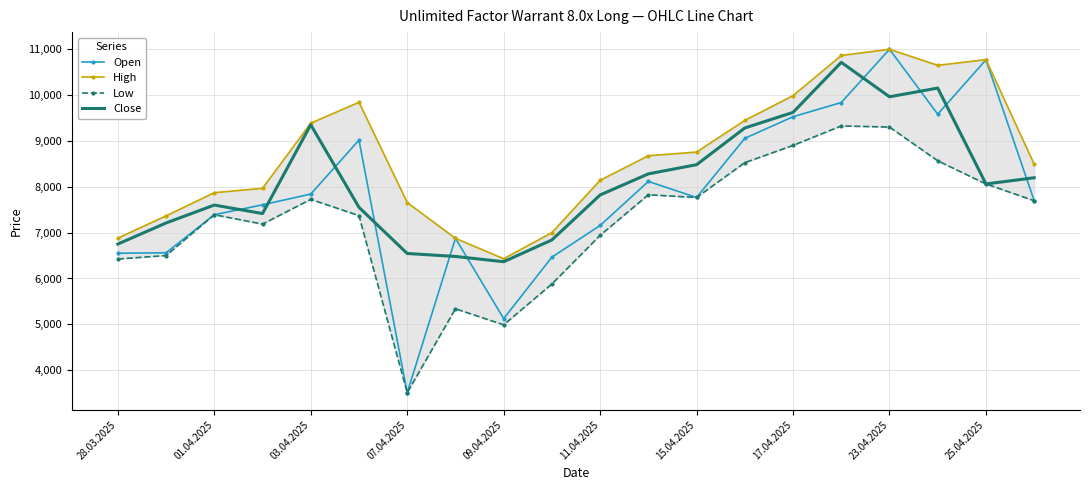

How many values in the Low series are below 7695?

10